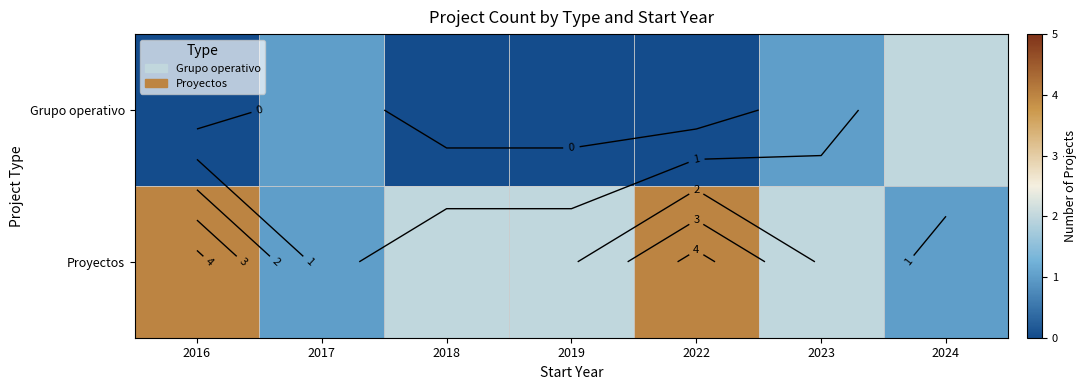

At which category is the sum across all series the highest?

2016